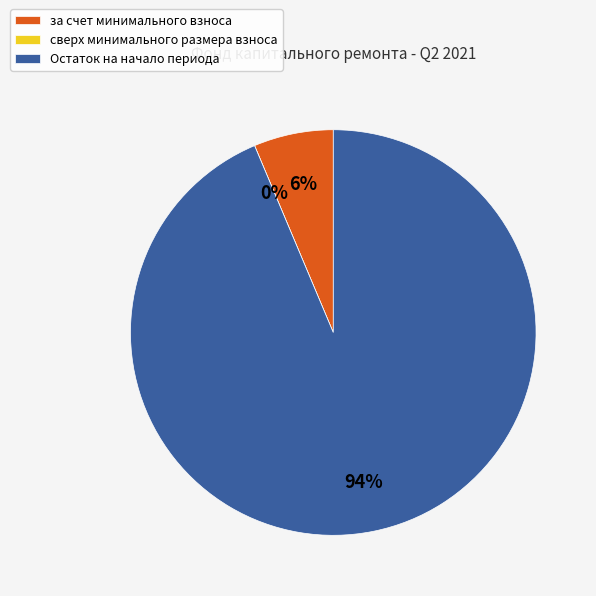

To the nearest percent, what is the combined percentage of за счет минимального взноса and Остаток на начало периода?

100%